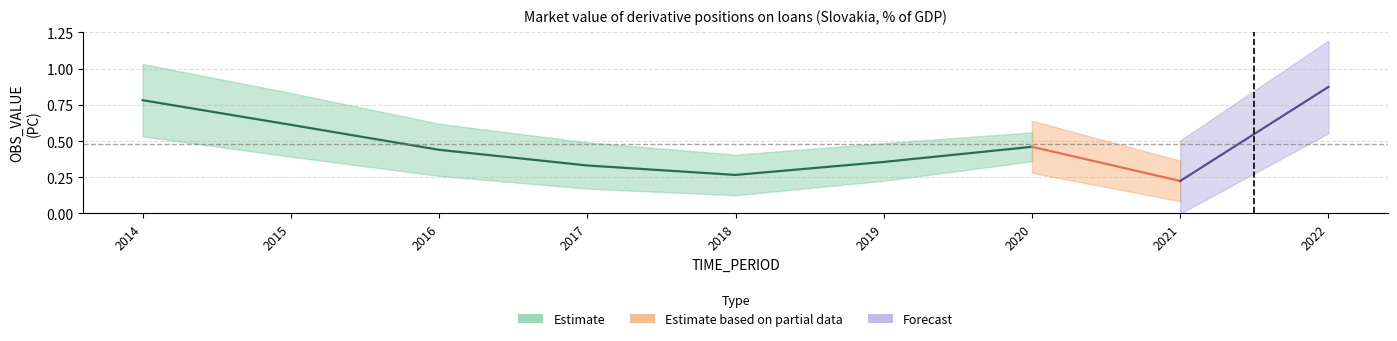

Reading right to left, what are all the values shown in this chart?

2022=0.9	2021=0.2	2020=0.5	2019=0.4	2018=0.3	2017=0.3	2016=0.4	2015=0.6	2014=0.8